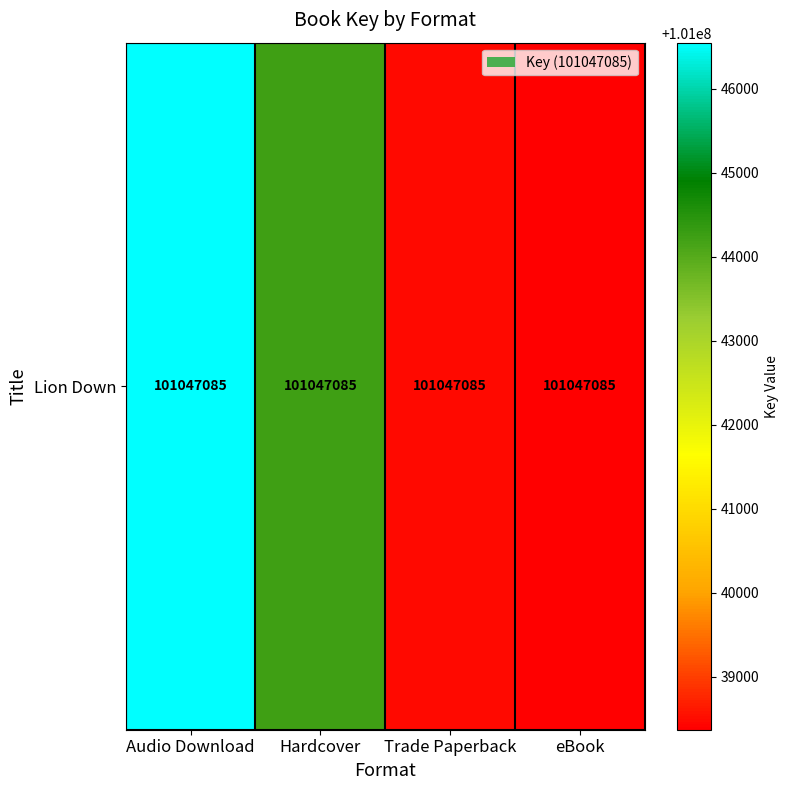

How many series are shown in this chart?

1